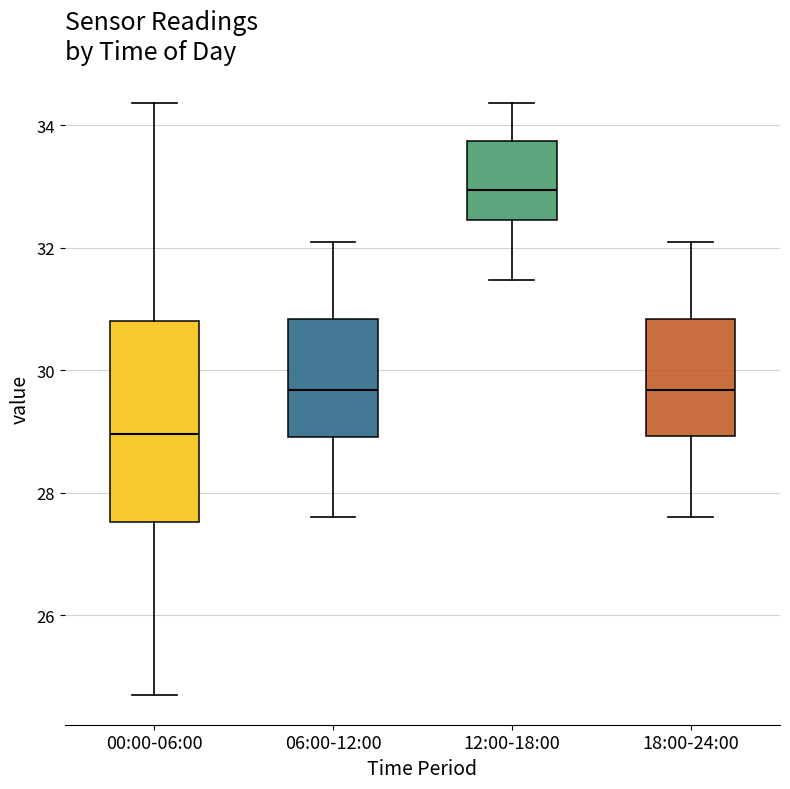

Where does the lower whisker of the box for 18:00-24:00 end on the y-axis? The values are not printed on the chart, so give them approximately, as read against the axis.

27.6